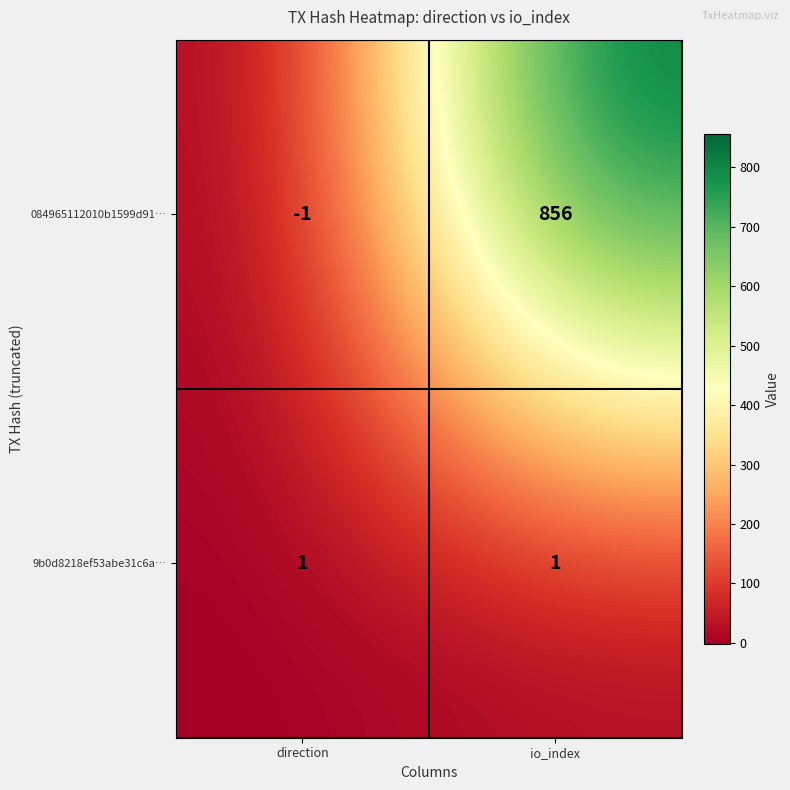

What is the greatest value displayed?

856